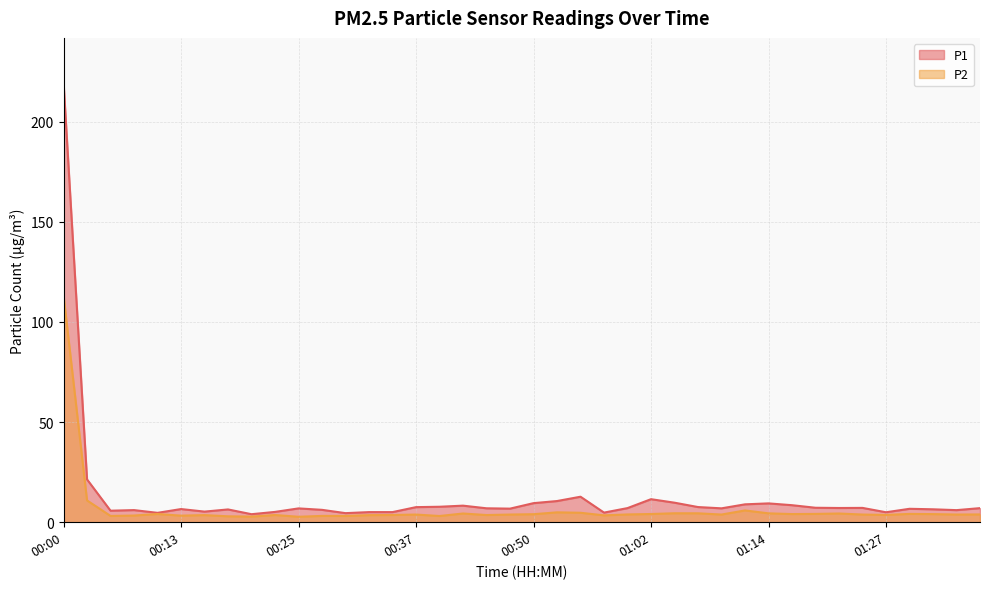

Read the P1 value at 01:22.

7.1